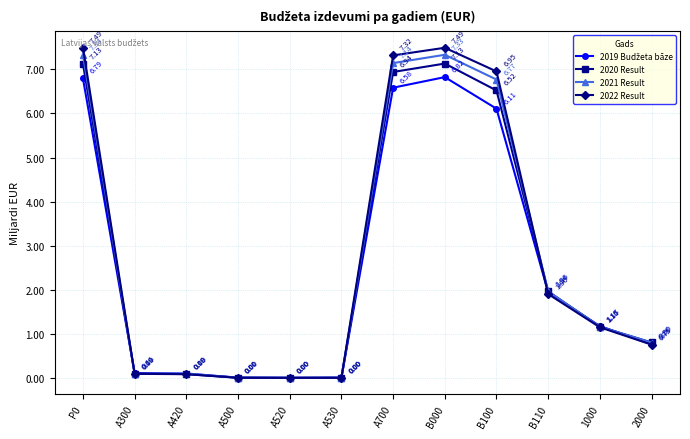

What is the difference between the second highest and minimum values in the 2021 Result series?

7.3